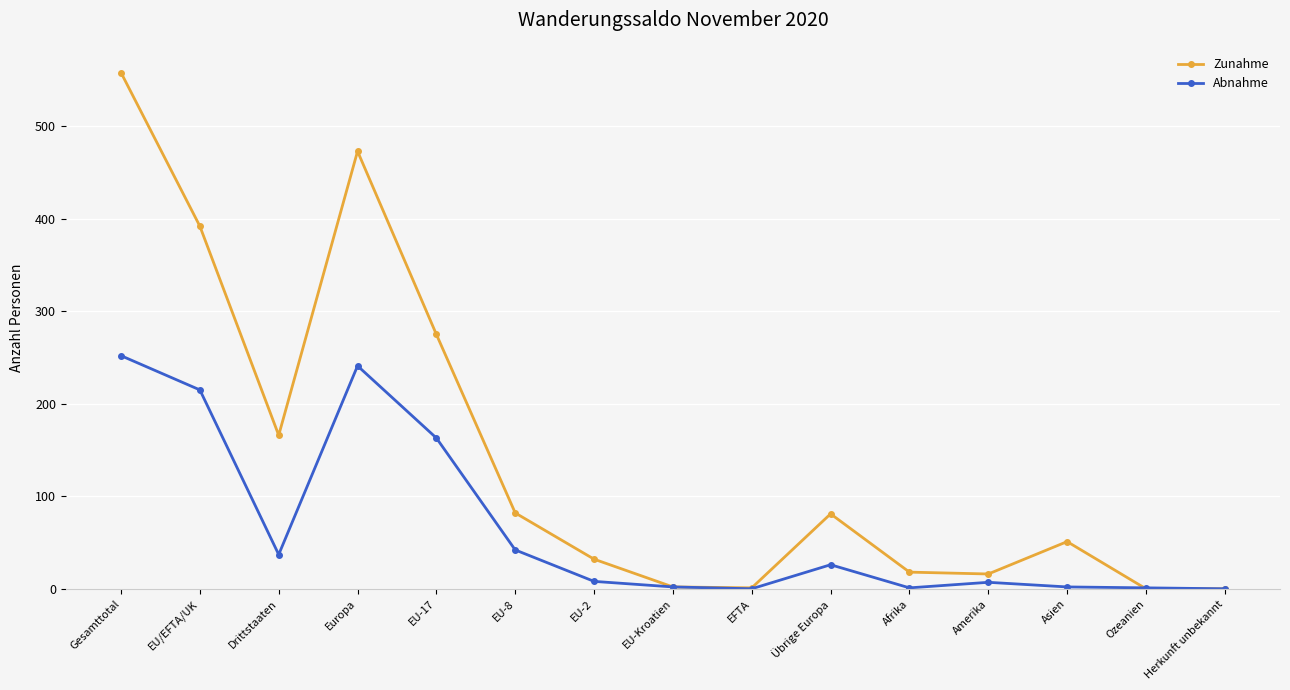

What position from the right is Gesamttotal?

15